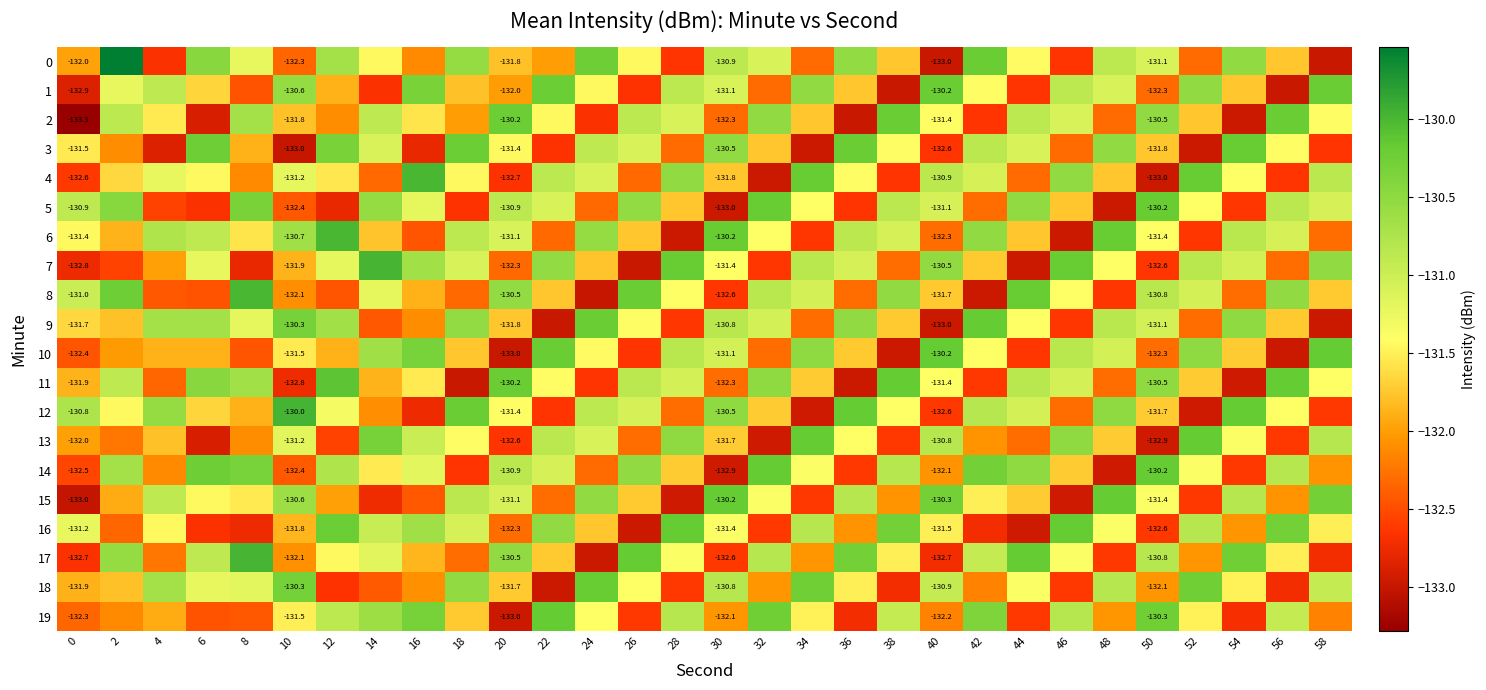

What is the total value across all series at 6?

-2630.4